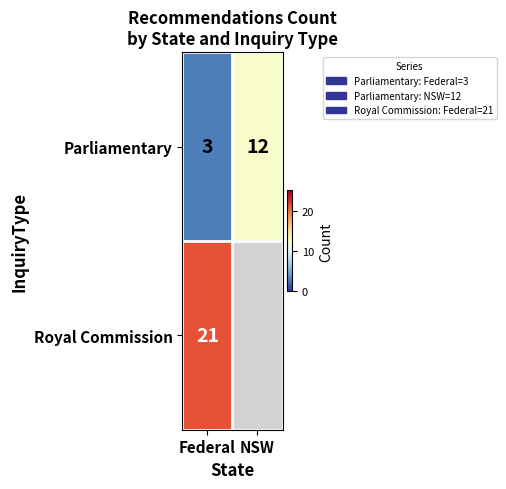

True or false: Parliamentary has a value of 5.7 at NSW.

False